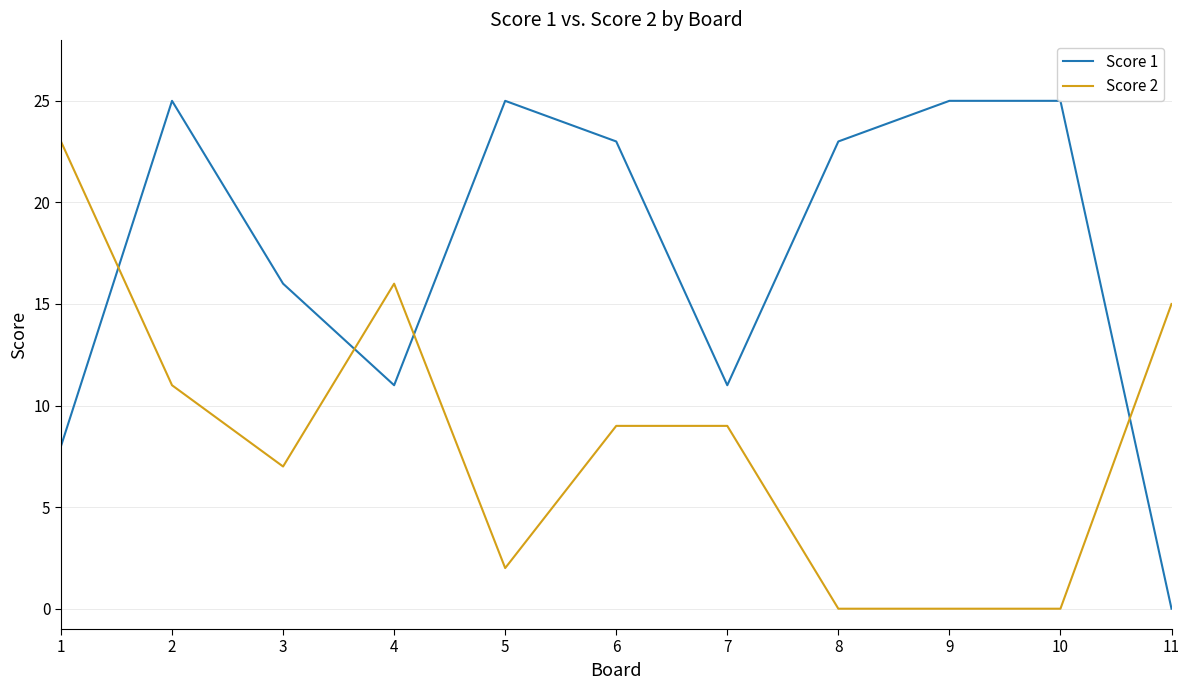

Reading right to left, list all the values displayed in this chart.

Score 1: 11=0	10=25	9=25	8=23	7=11	6=23	5=25	4=11	3=16	2=25	1=8
Score 2: 11=15	10=0	9=0	8=0	7=9	6=9	5=2	4=16	3=7	2=11	1=23